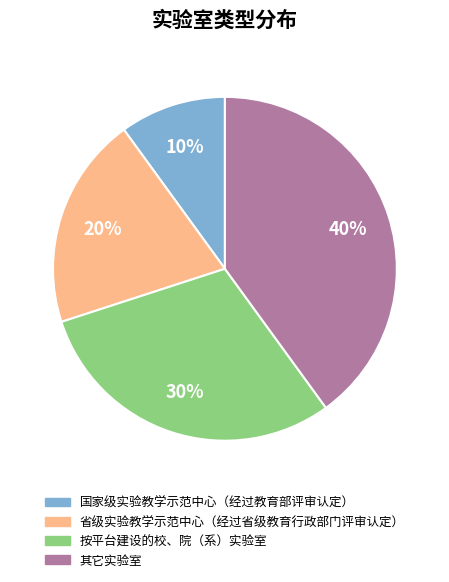

Does 国家级实验教学示范中心（经过教育部评审认定） represent more than half of the total?

No